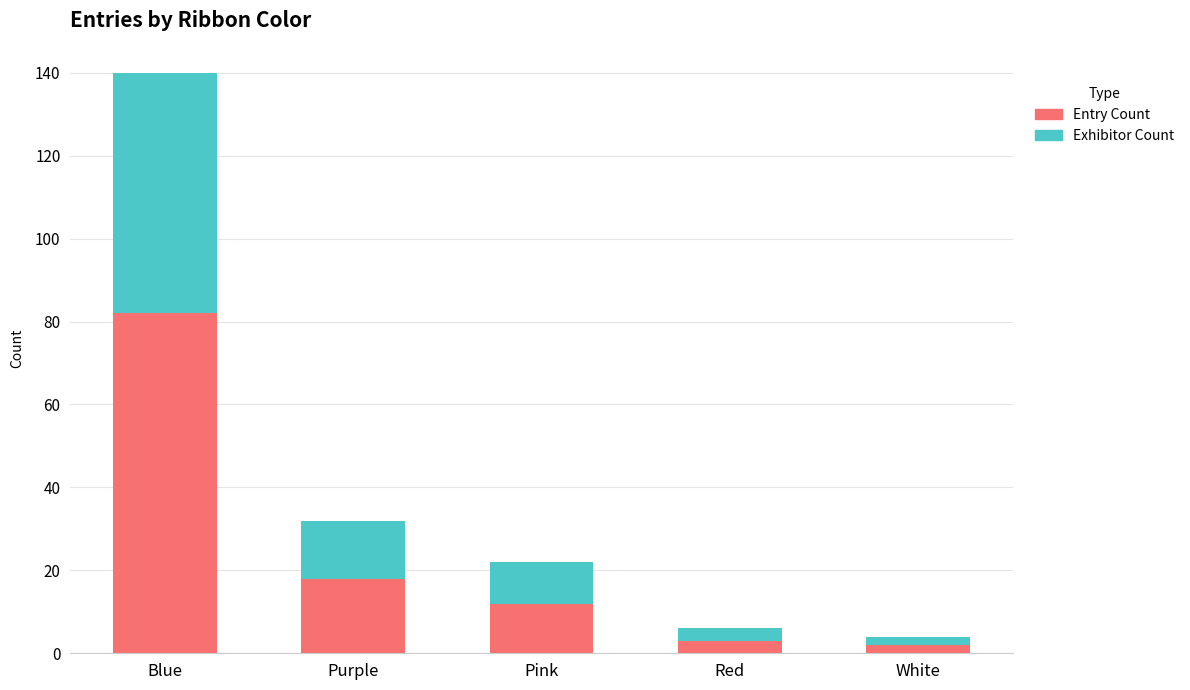

Does the chart contain any negative values?

No